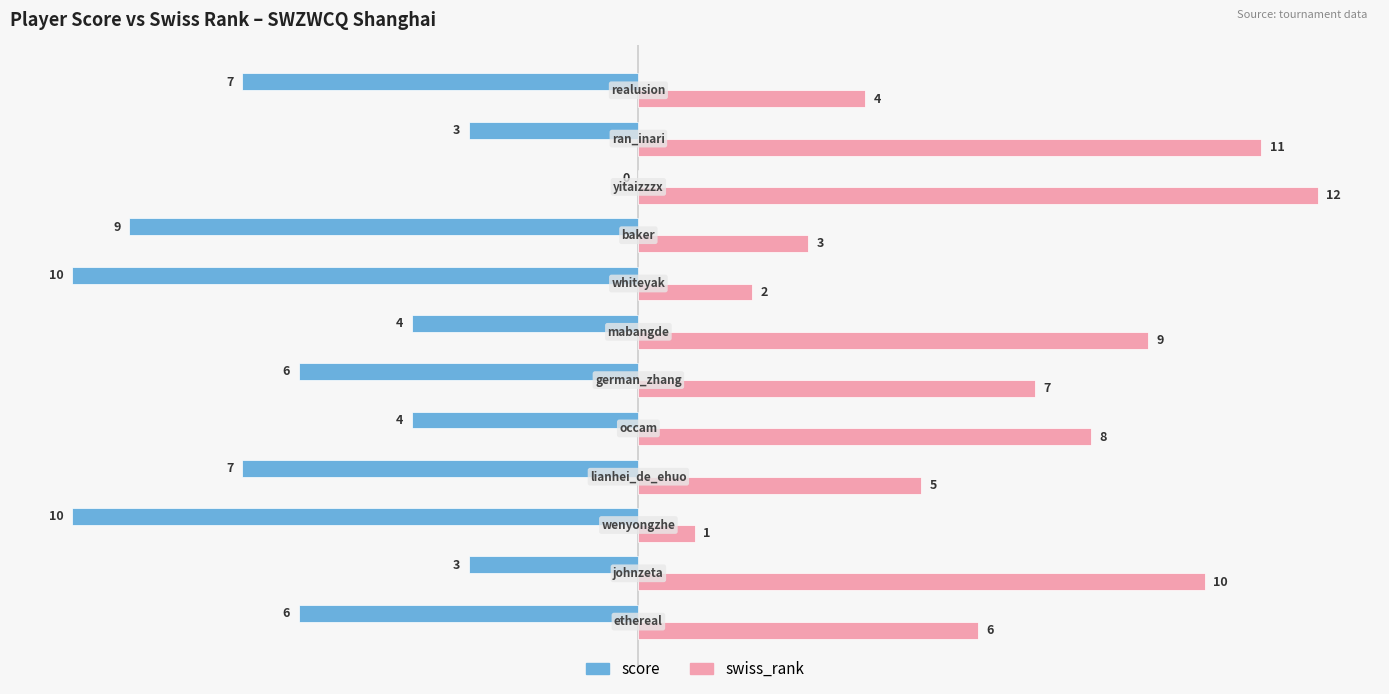

How many score values are between -7 and -3?

8